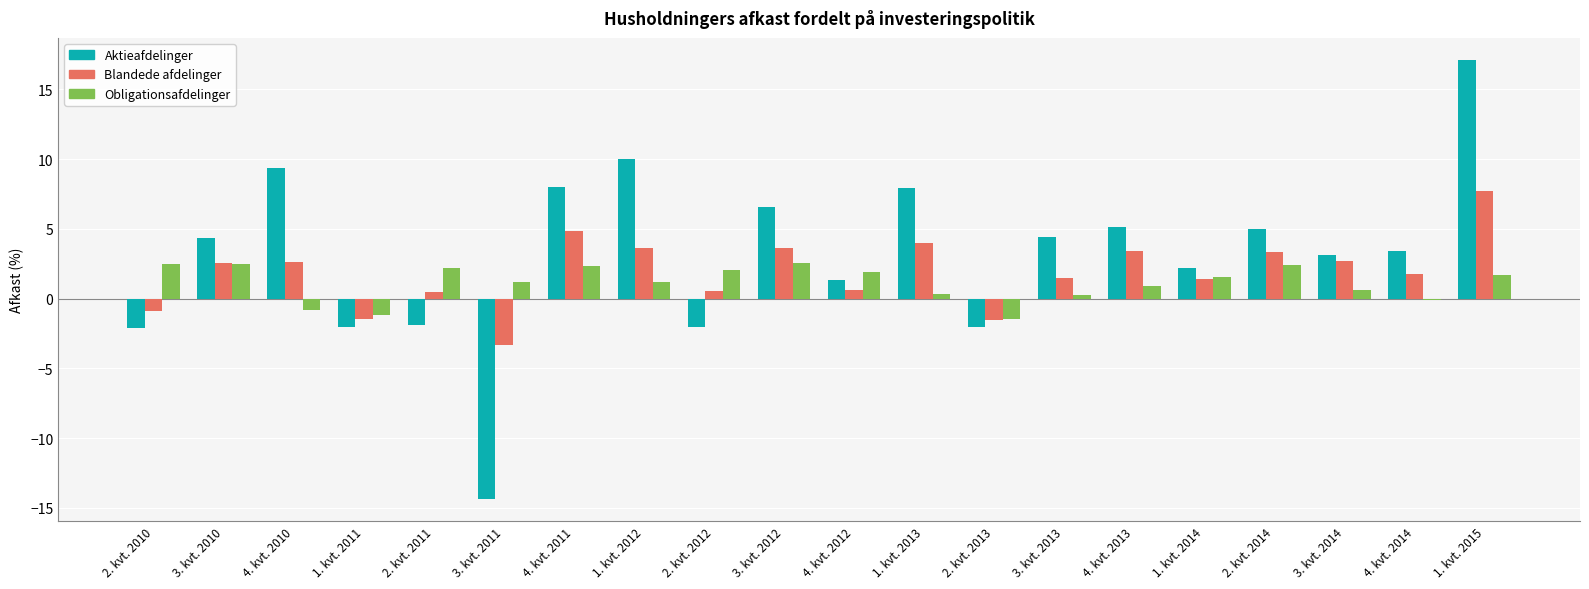

What is the total value across all series at 4. kvt. 2011?

15.2